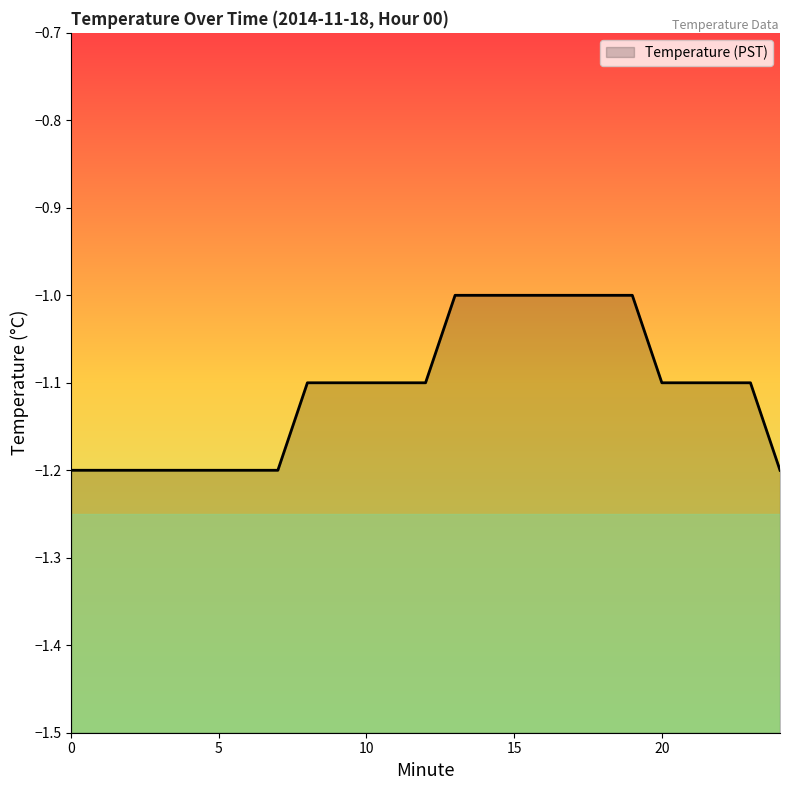

Which has a higher value, 14 or 5?

14